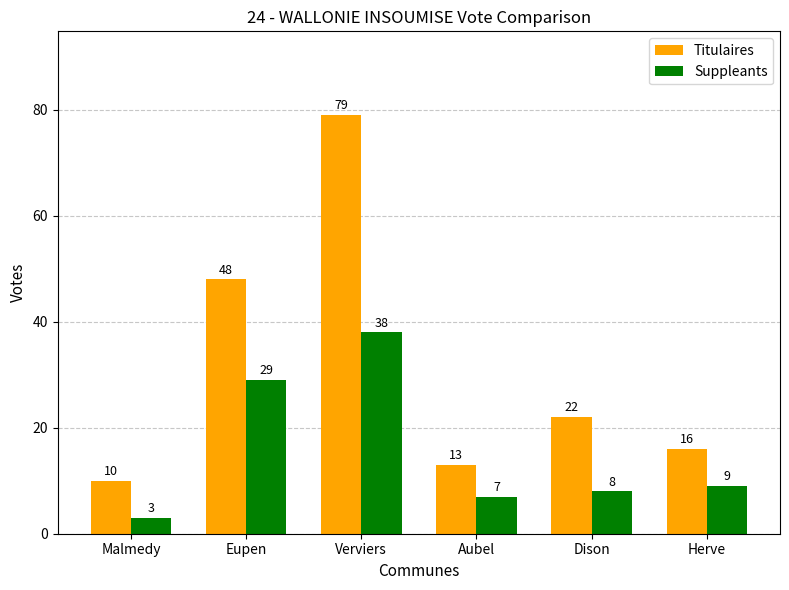

Which series has the widest spread of values?

Titulaires